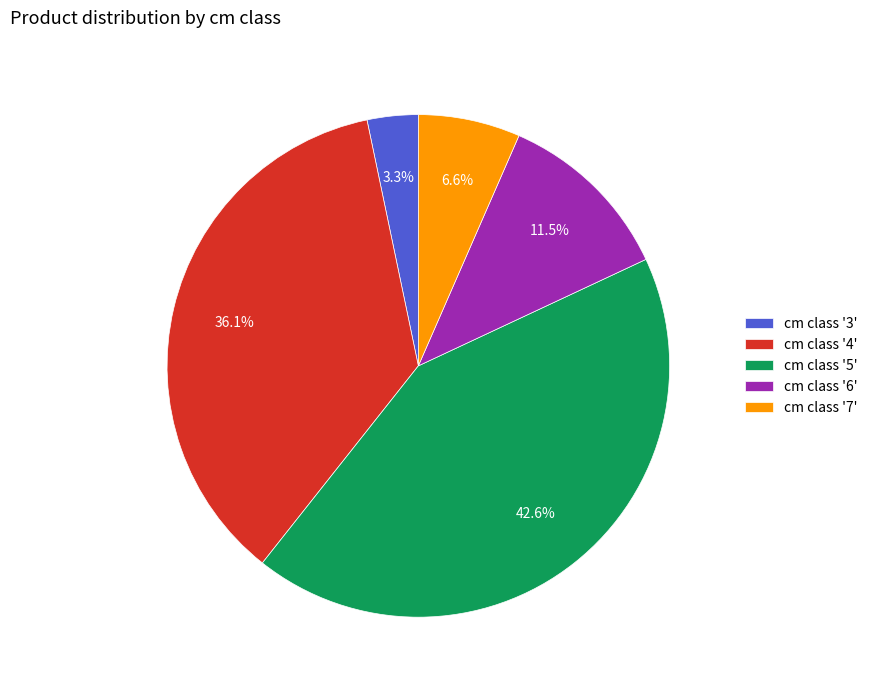

How much of the chart is everything except cm class '5'?

57.4%